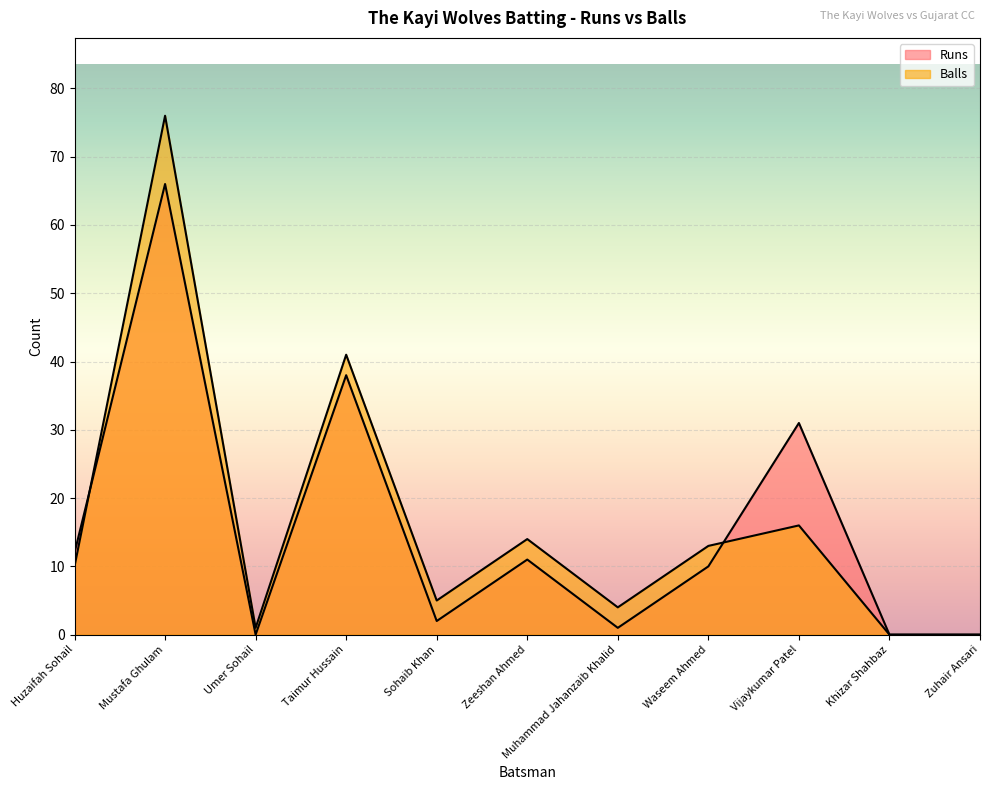

True or false: Runs has a value of 54 at Vijaykumar Patel.

False